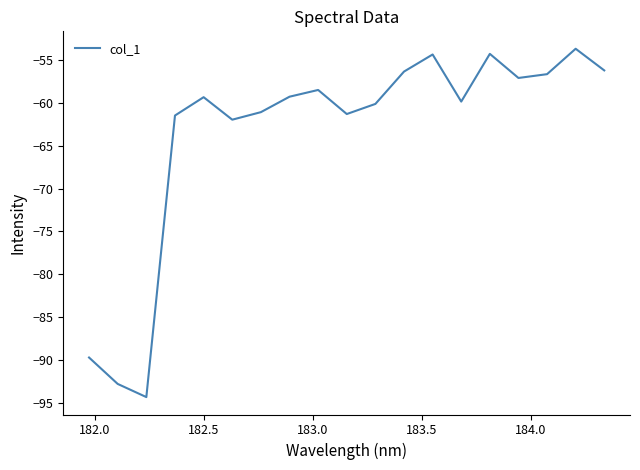

How many categories are shown in the chart?

19